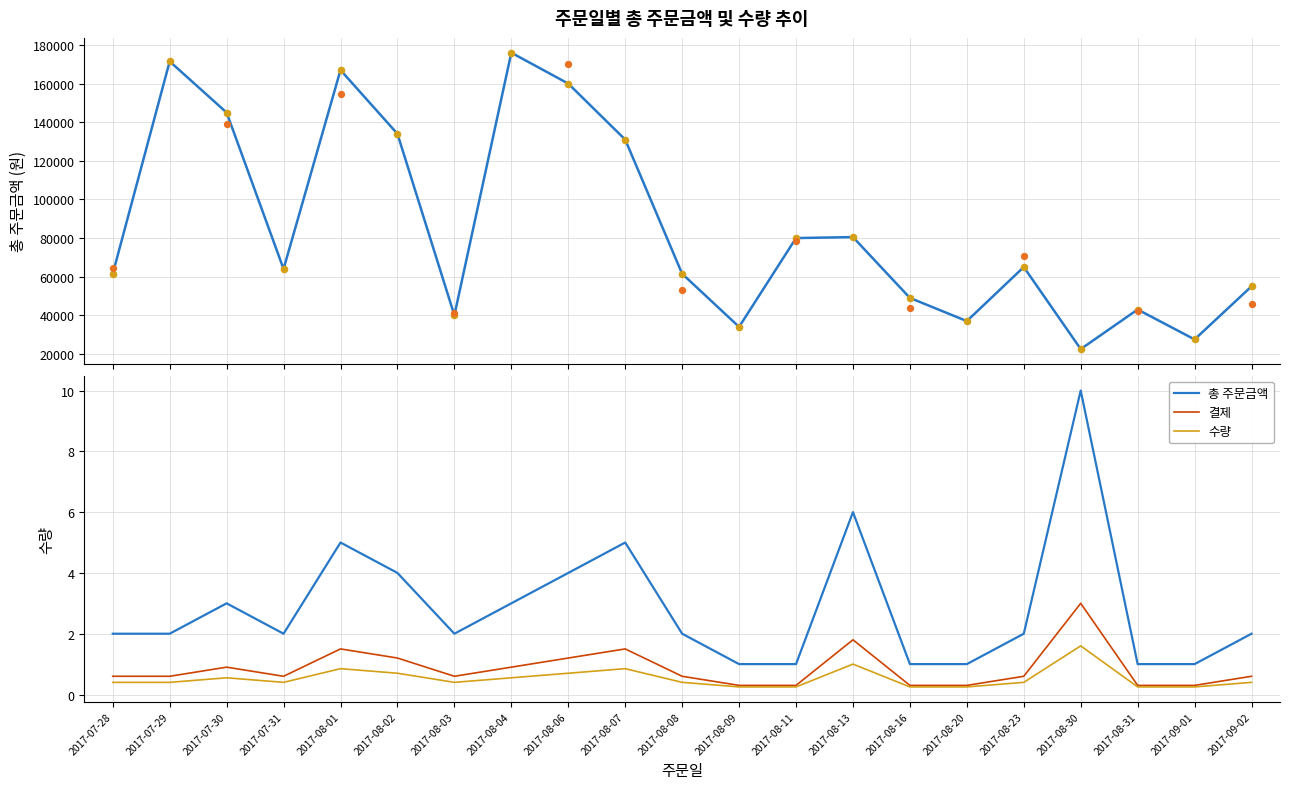

At which category is the sum across all series the highest?

2017-08-30